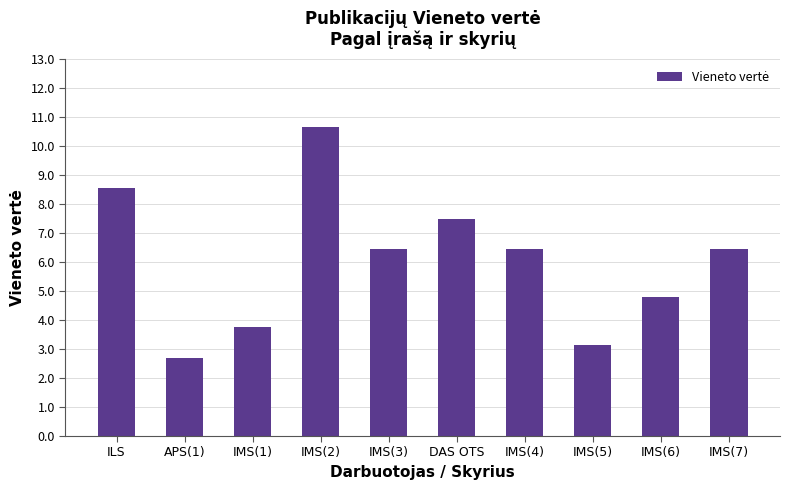

Does the chart contain stacked bars?

No